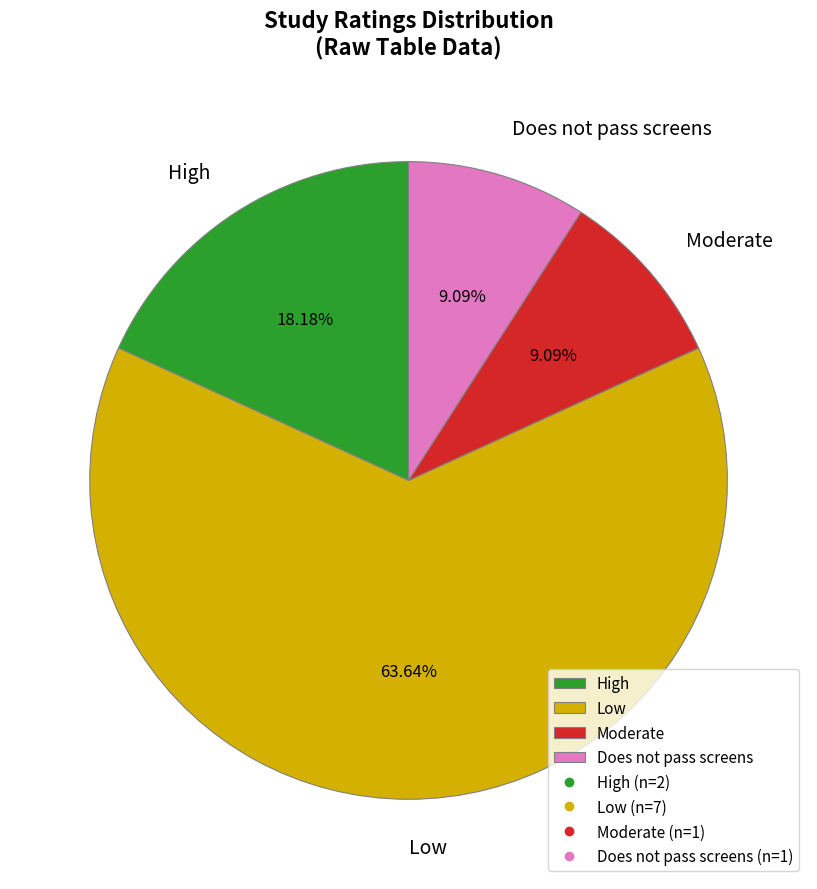

Is there any slice that represents more than half of the pie?

Yes